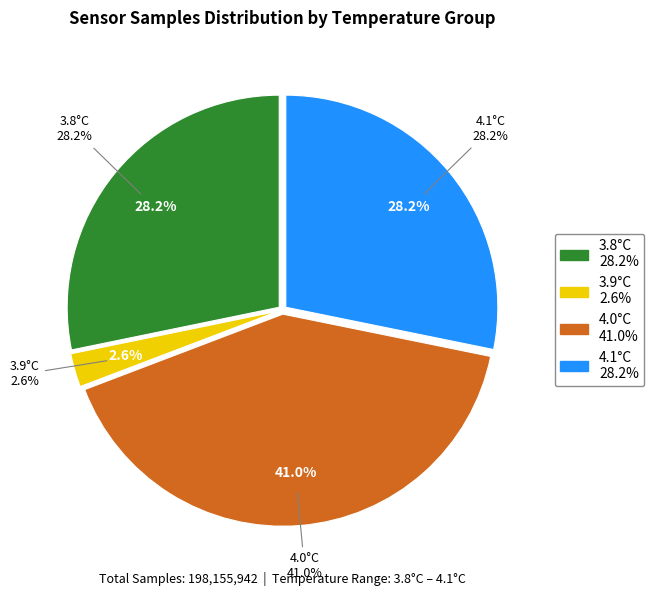

Combined, do 6 and 28 account for over 50%?

No